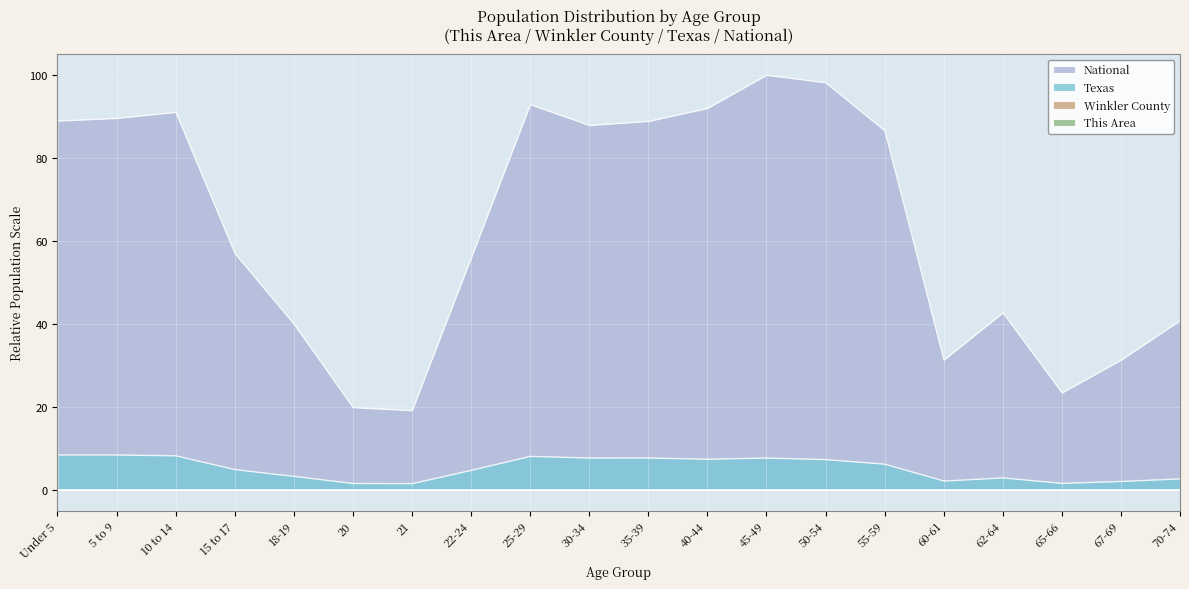

At which category does National reach its first local valley?

21